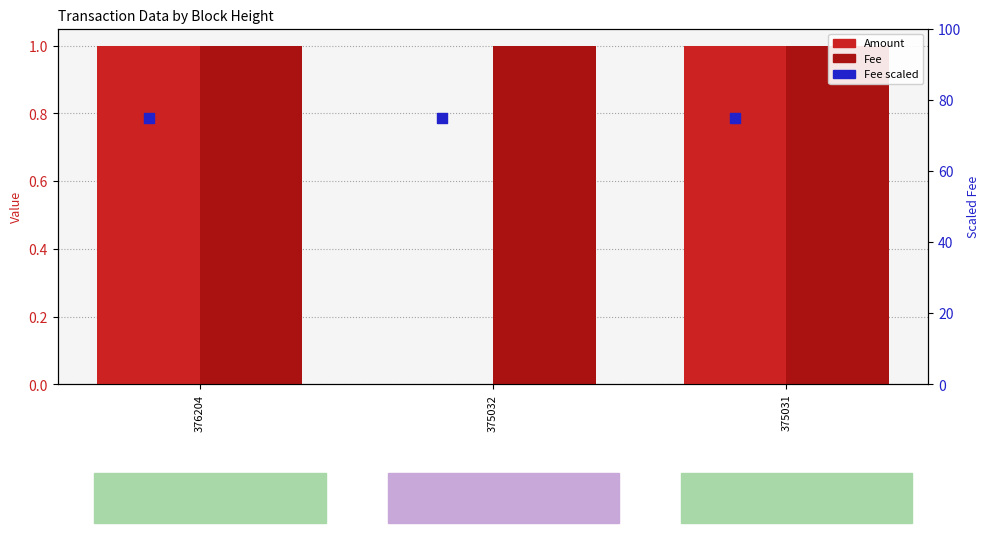

What is the total value across all series at 375031?

77